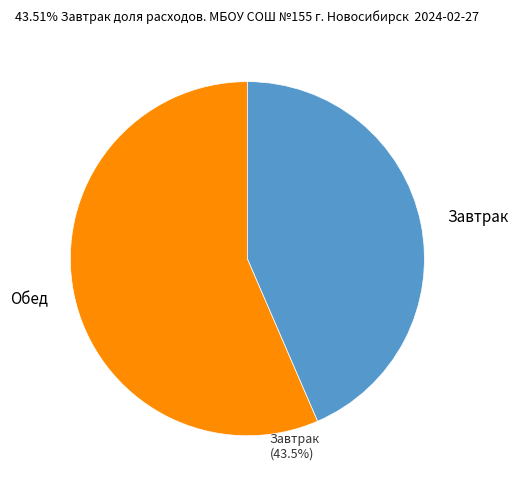

Which slice is the smallest?

Завтрак